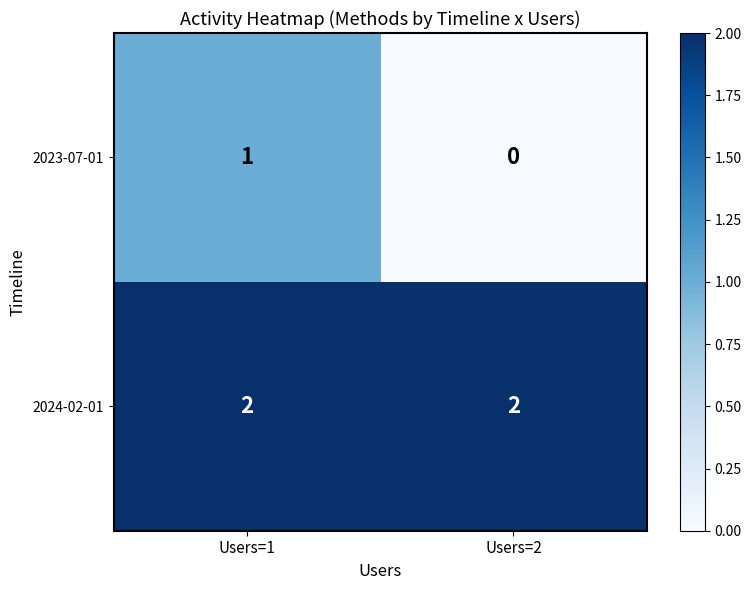

True or false: 2024-02-01 has a value of 2 at Users=2.

True